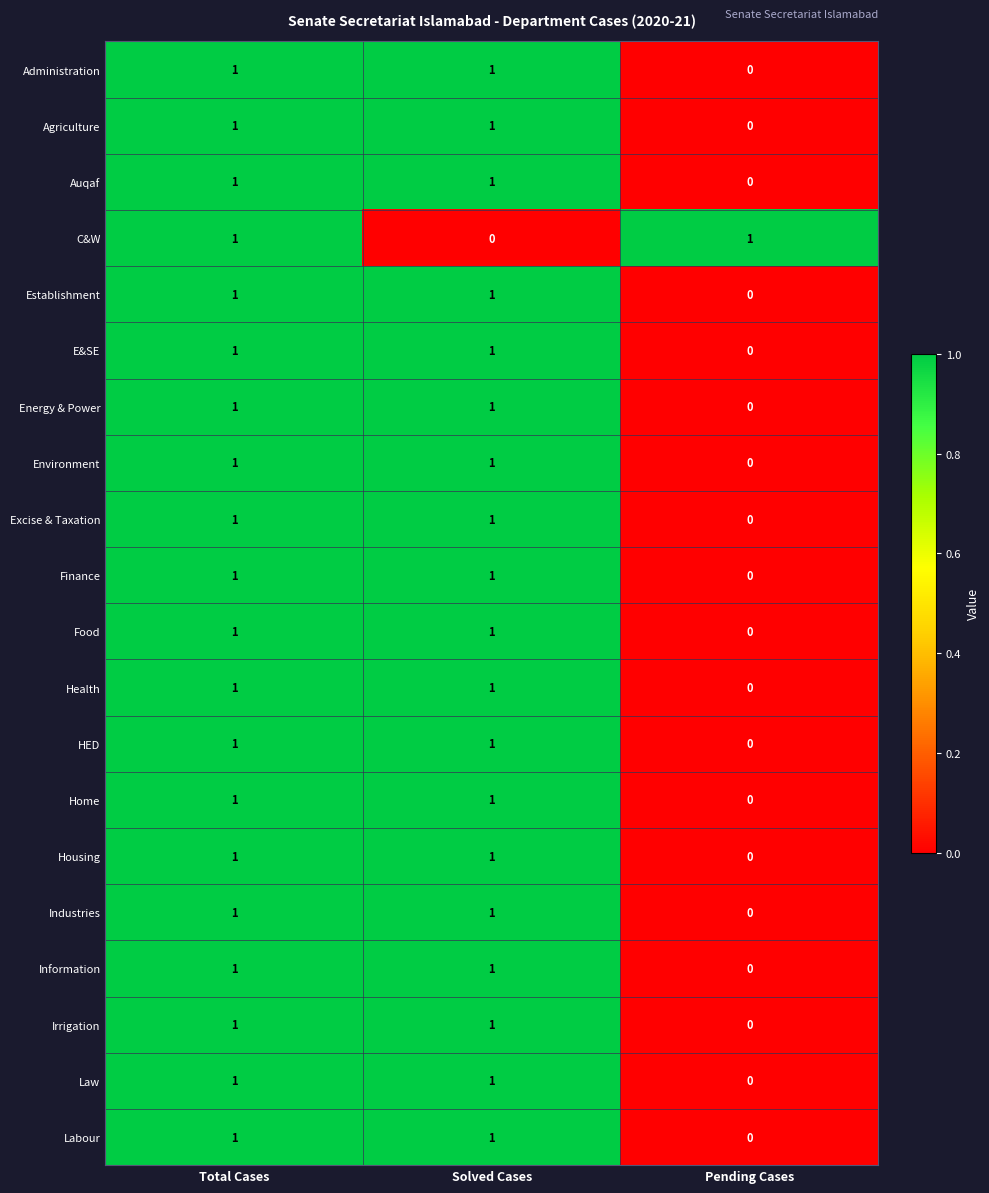

The Agriculture series shows 1 at Solved Cases. True or false?

True